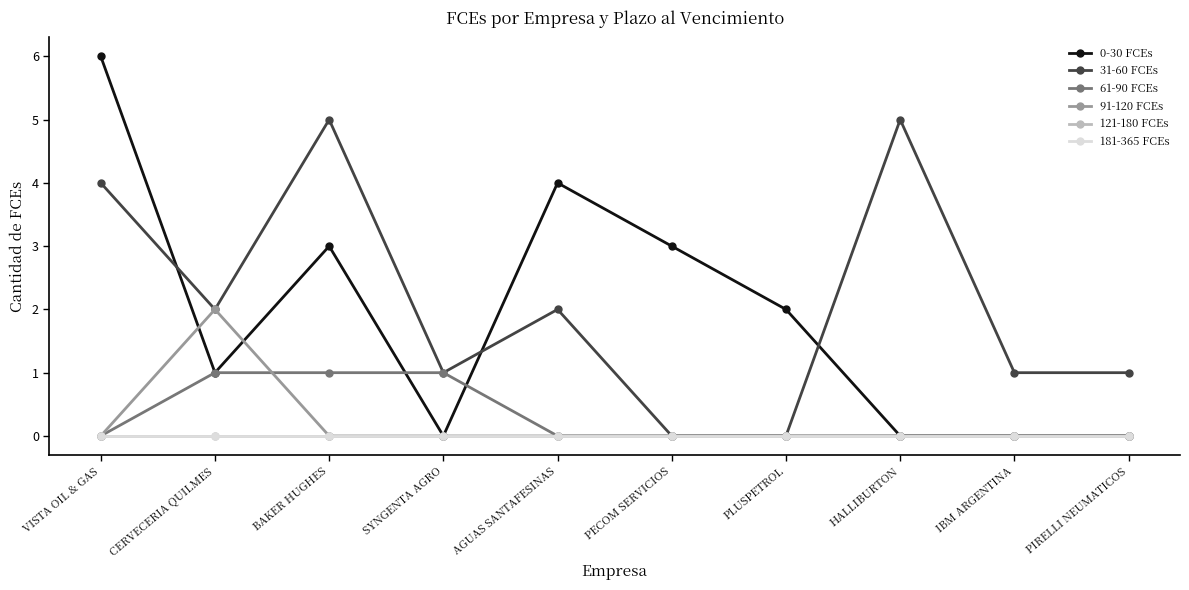

Between VISTA OIL & GAS and PECOM SERVICIOS, which series saw the biggest shift?

31-60 FCEs